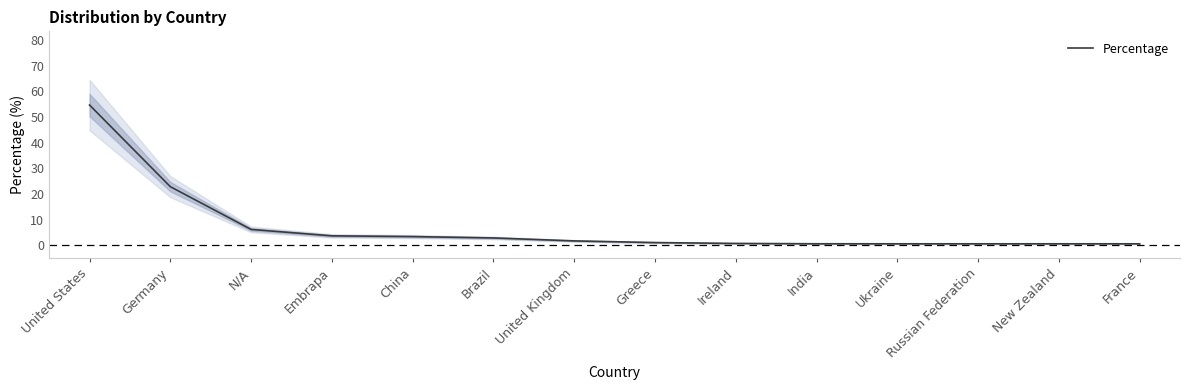

True or false: the data shows 1.8 at China.

False